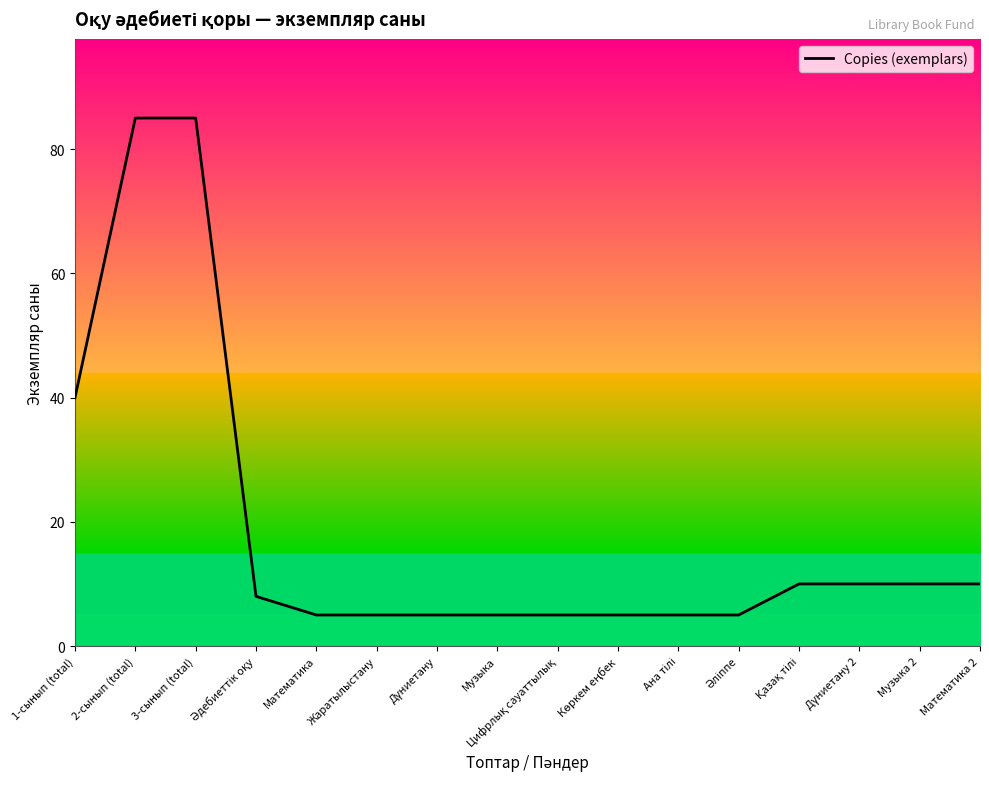

What is the difference between the maximum and minimum values?

80